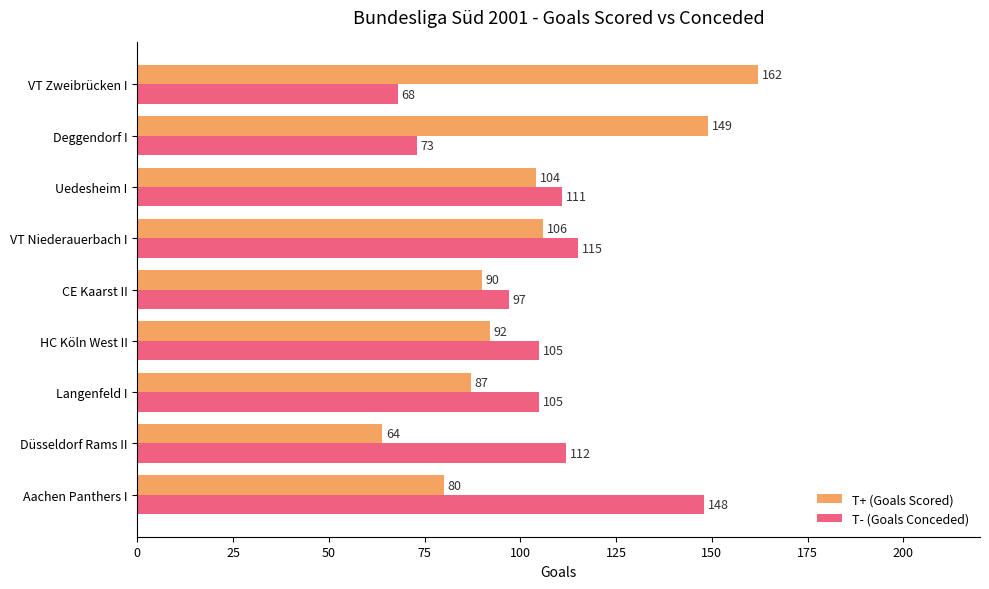

What is the sum of all T+ (Goals Scored) values?

934